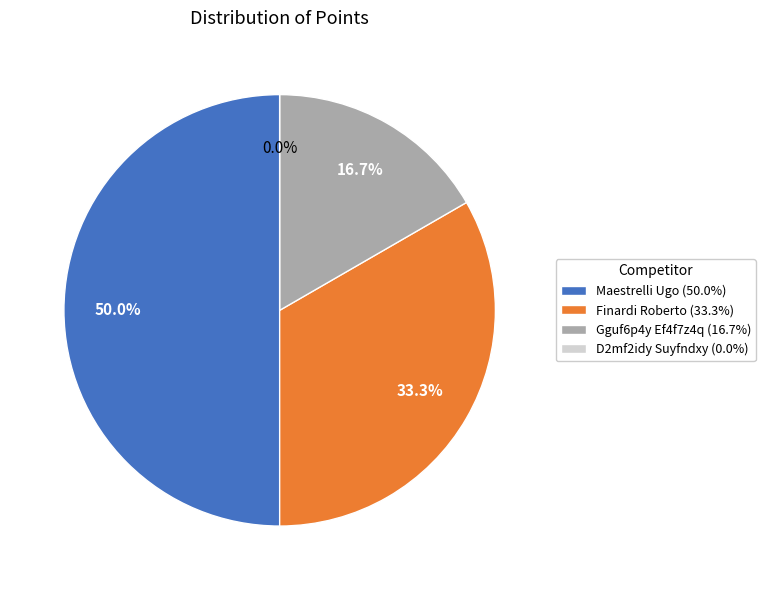

What is the change in value from Maestrelli Ugo to Gguf6p4y Ef4f7z4q?

-4